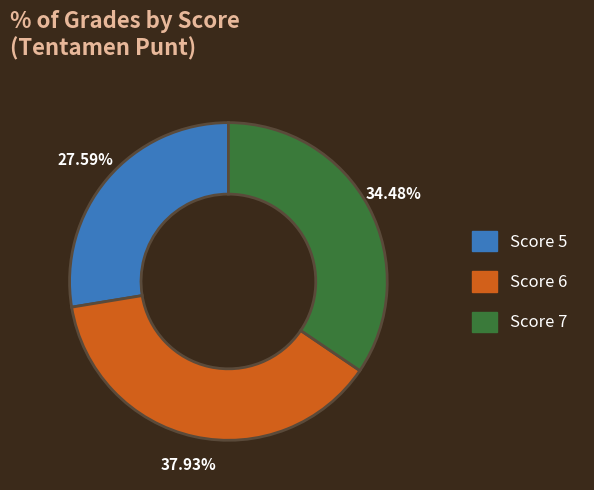

Between Score 5 and Score 7, which is larger?

Score 7